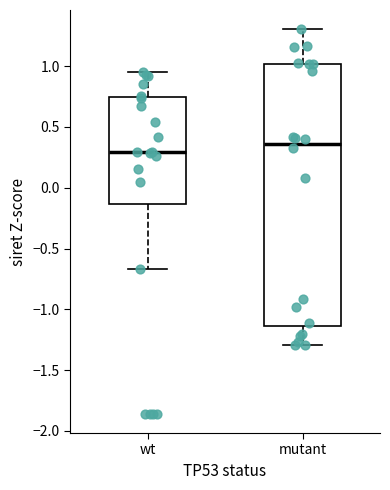

Which box's median line is the highest?

mutant